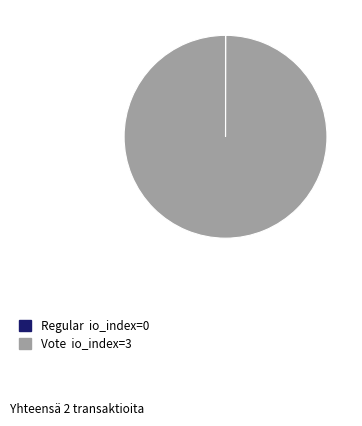

Is it true that Vote is 100% of the pie?

True